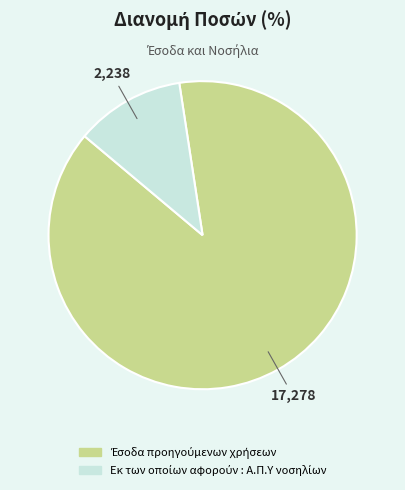

Is there any slice that represents more than half of the pie?

Yes